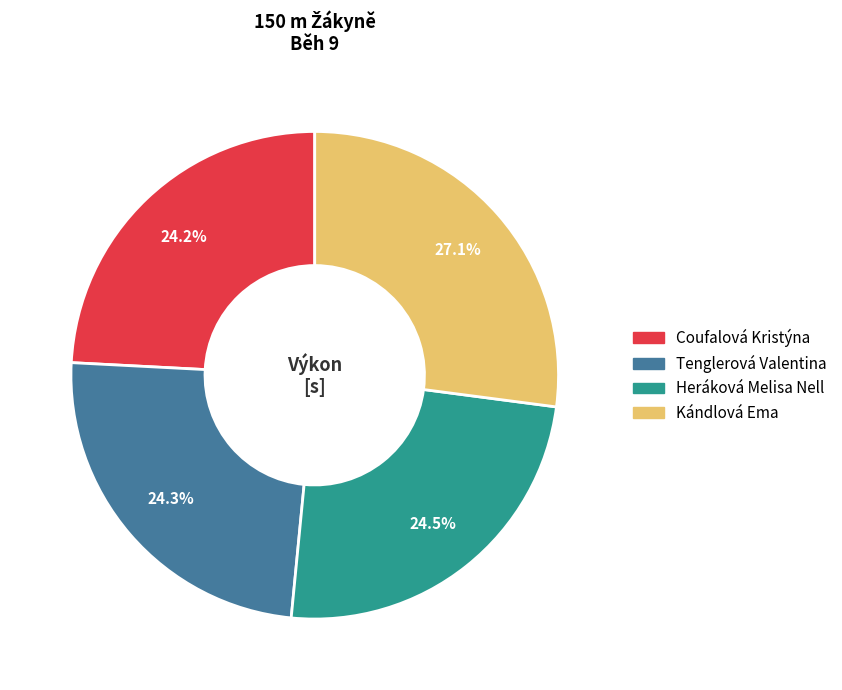

What is the largest slice in the pie chart?

Kándlová Ema